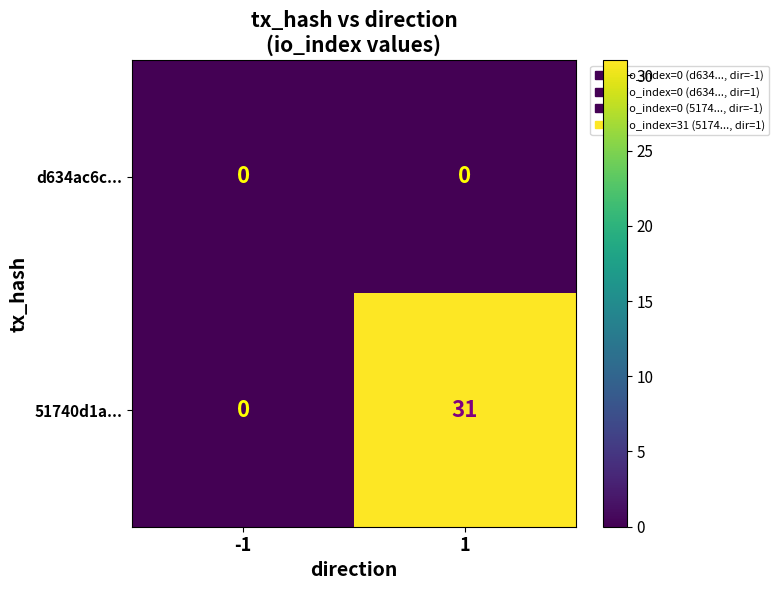

Rank the series by their average value, from highest to lowest.

51740d1a..., d634ac6c...